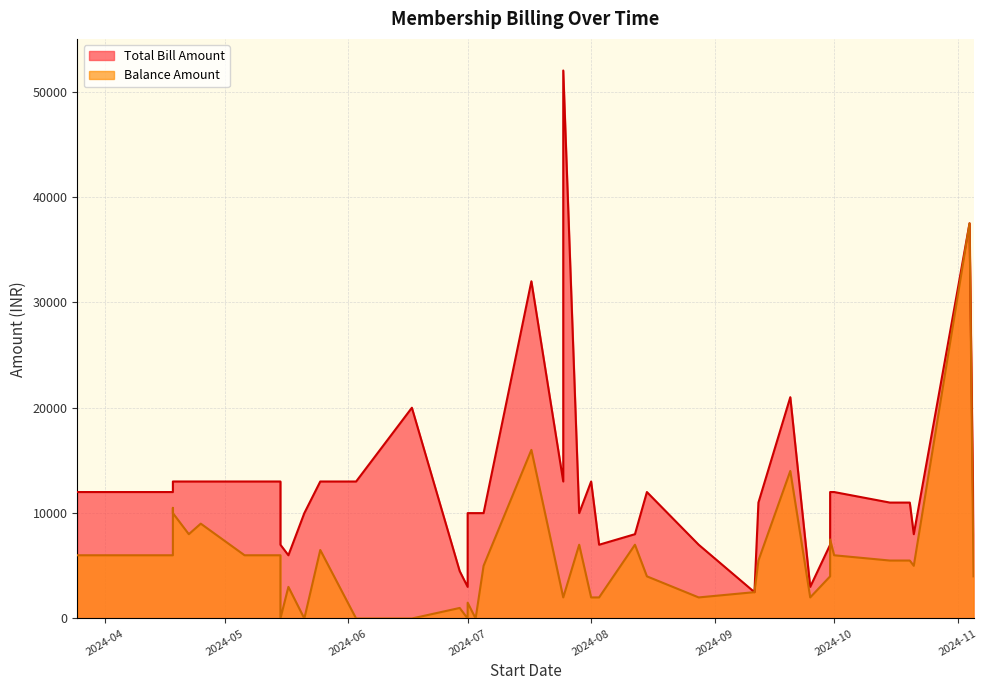

Where is the first local minimum for Total Bill Amount?

2024-05-17